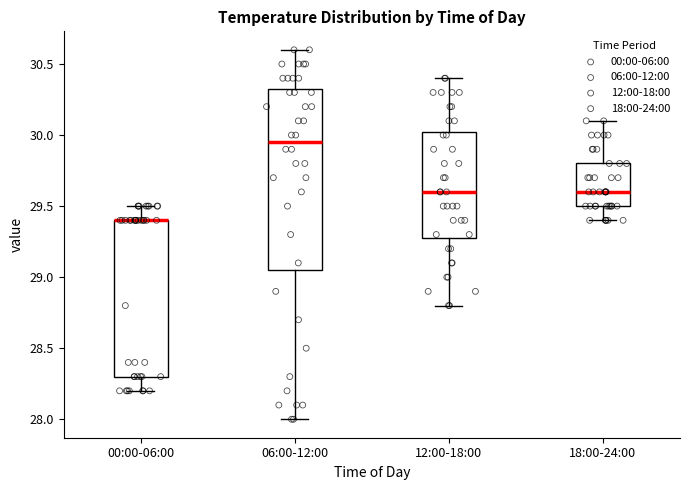

Comparing the boxes themselves (not the whiskers), which one is the tallest?

06:00-12:00